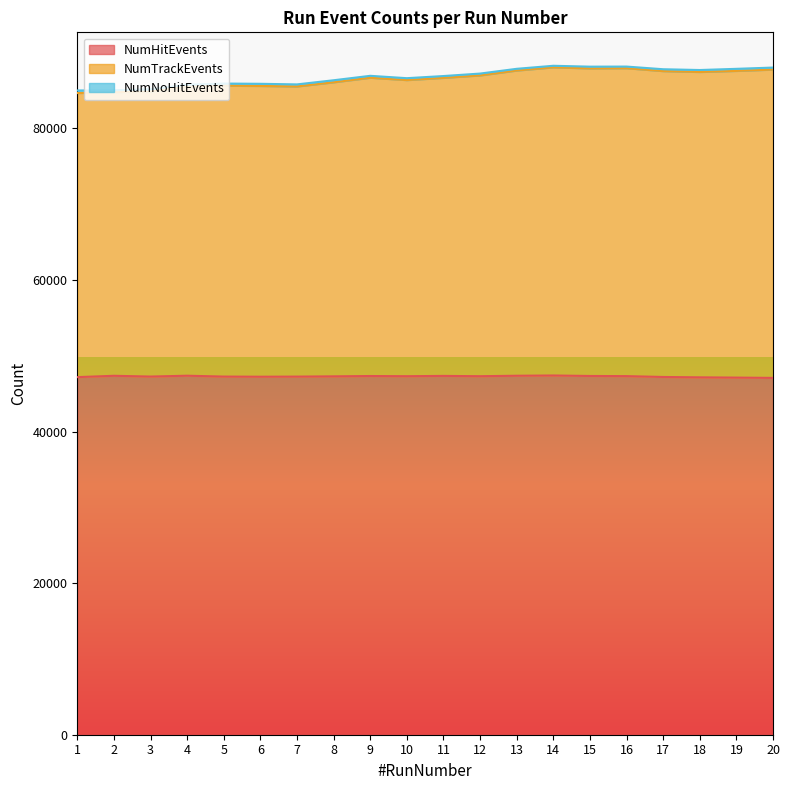

Which has a higher value, 20 or 1?

1